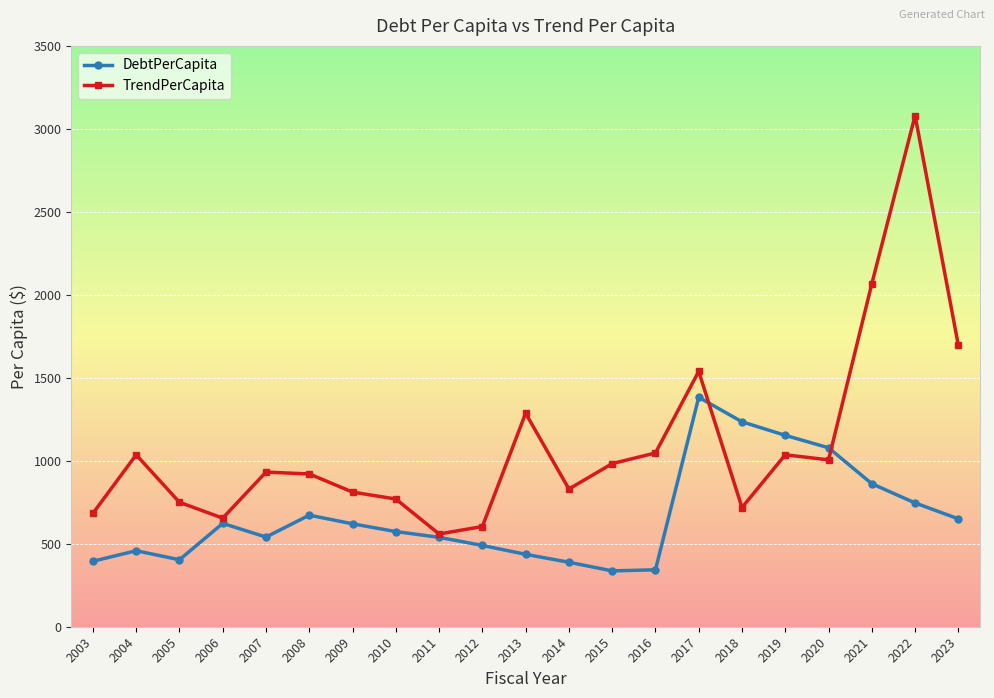

Is it true that DebtPerCapita equals 540.3 at 2007?

True